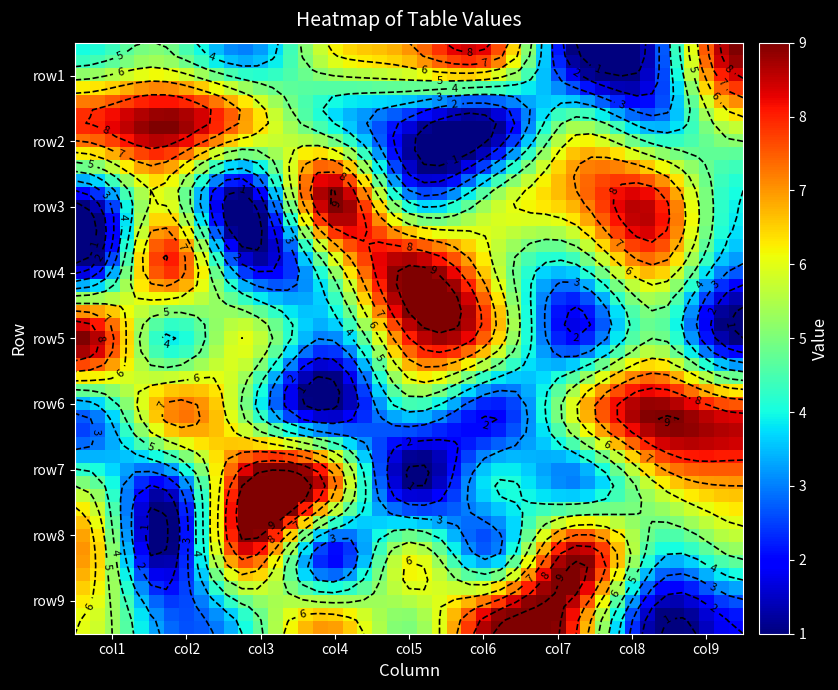

How many categories are shown in the chart?

9